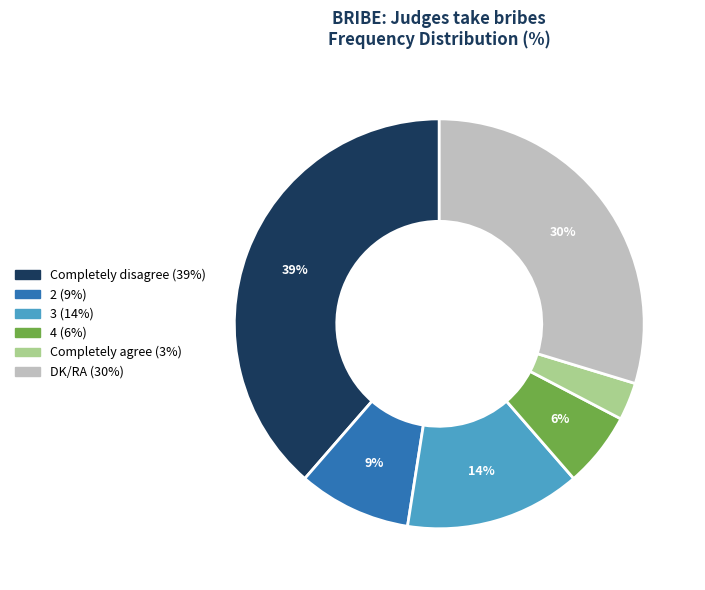

To the nearest percent, what portion does 4 represent?

6%